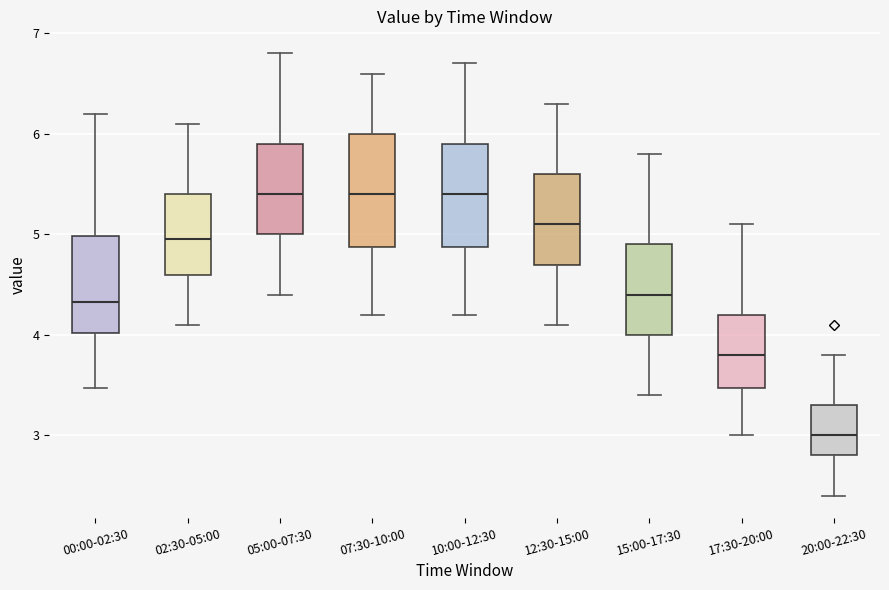

Which box's median line is the lowest?

20:00-22:30